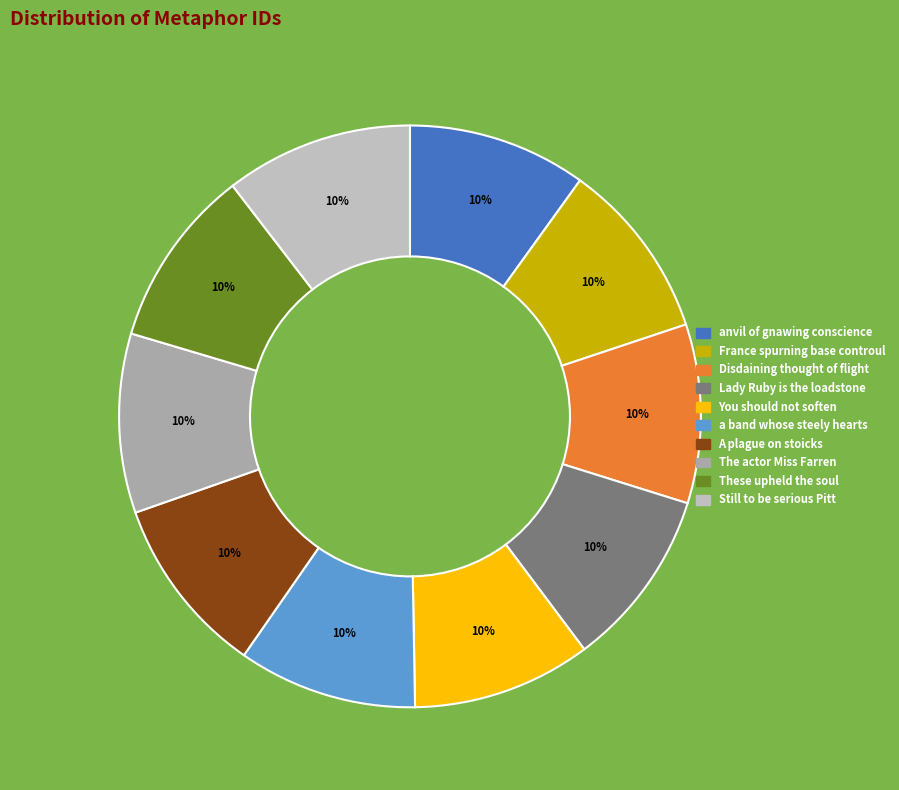

How many slices are in this pie chart?

10